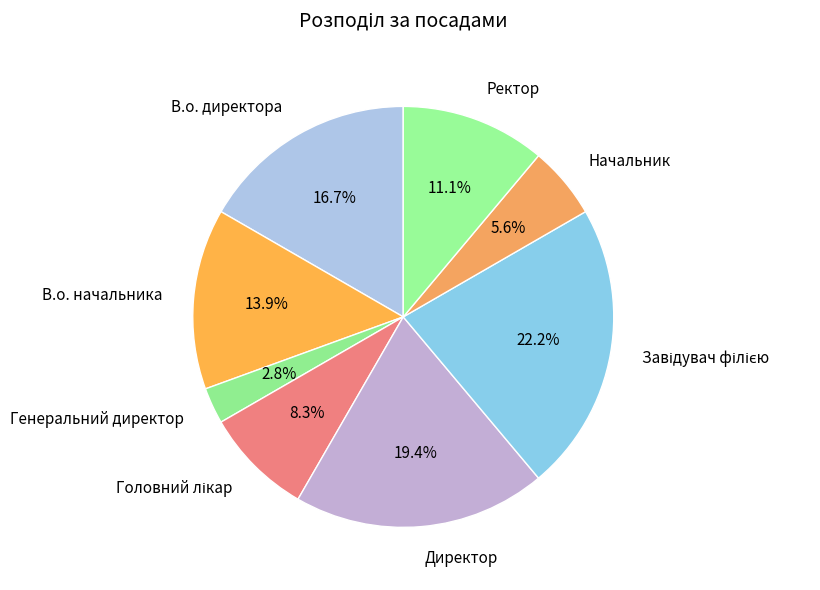

What is the ratio of the value at В.о. начальника to the value at Начальник?

2.5